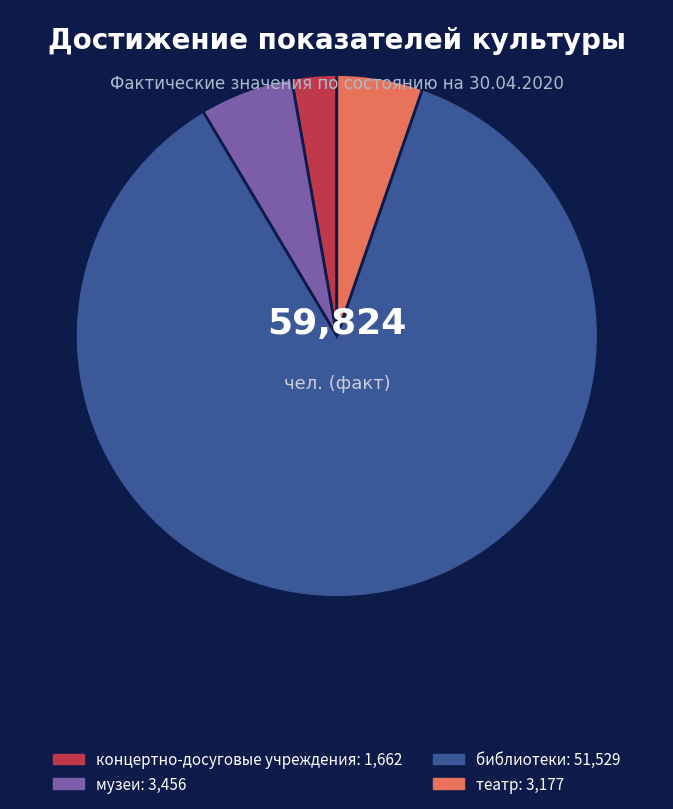

The музеи slice represents 6% of the pie. True or false?

True